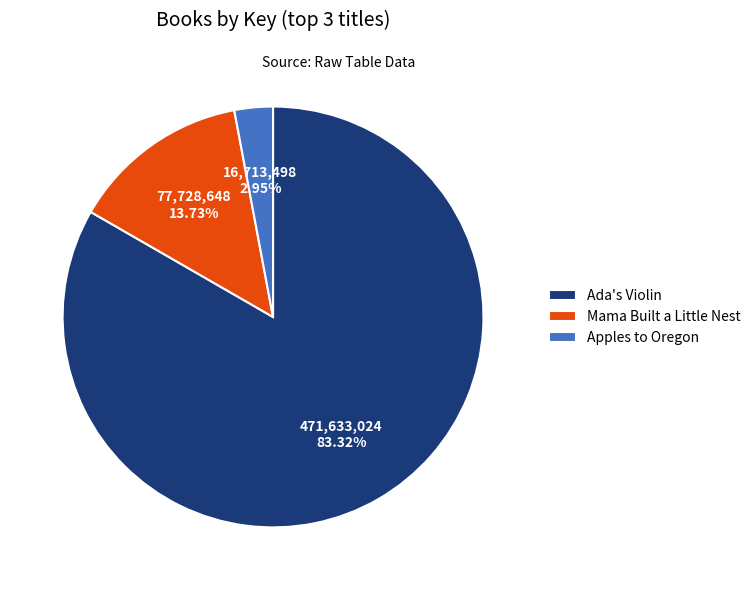

How many slices are in this pie chart?

3